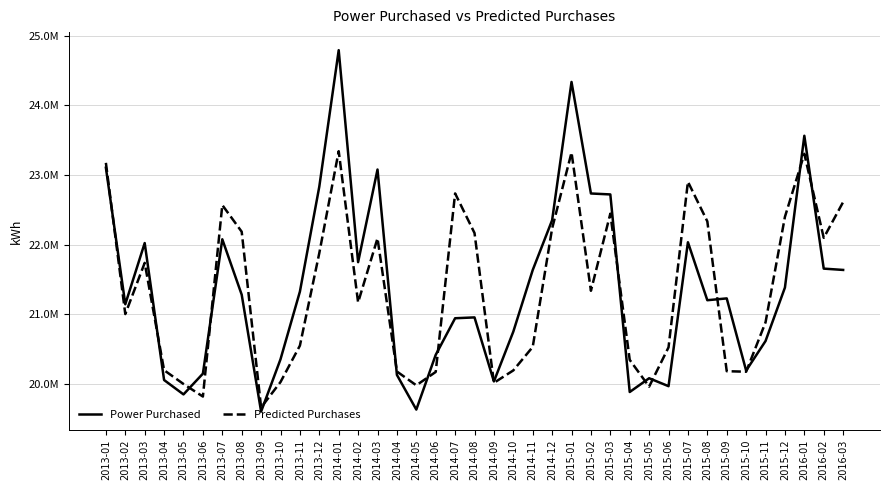

What position from the left is 2014-04?

16